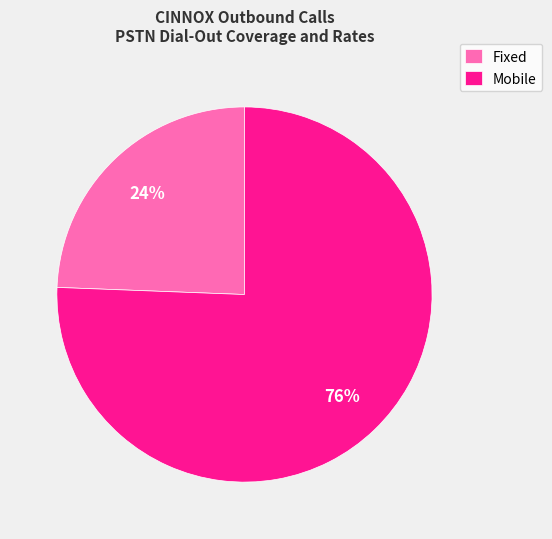

Do Mobile and Fixed together represent more than half of the pie?

Yes